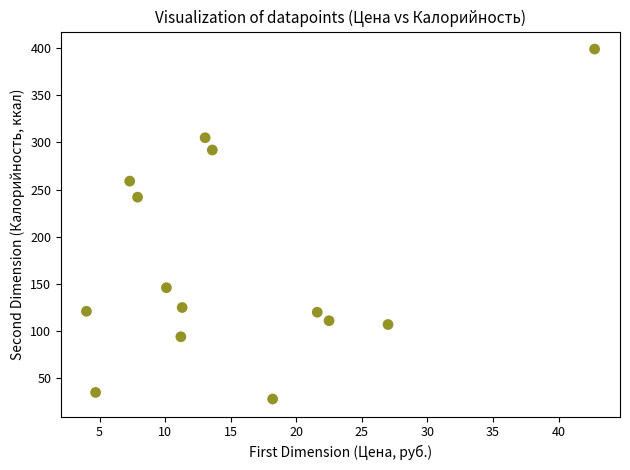

What Y value in the scatter plot is closest to 213?

242